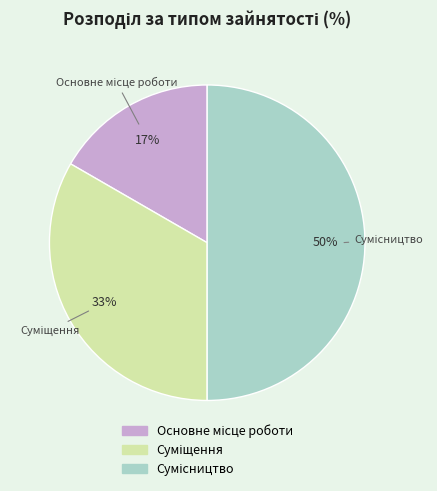

To the nearest percent, what is the average slice percentage?

33%